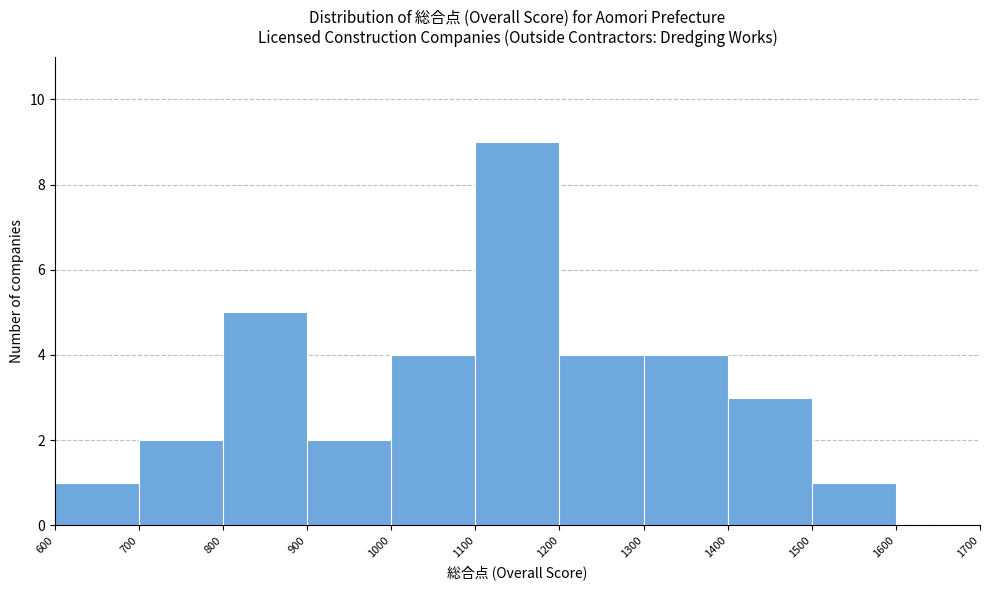

Reading left to right, list every bar in this chart as the range it spans on the x-axis followed by its height. The values are not printed on the chart, so give them approximately, as read against the axis.

600 to 700: 1
700 to 800: 2
800 to 900: 5
900 to 1000: 2
1000 to 1100: 4
1100 to 1200: 9
1200 to 1300: 4
1300 to 1400: 4
1400 to 1500: 3
1500 to 1600: 1
1600 to 1700: 0